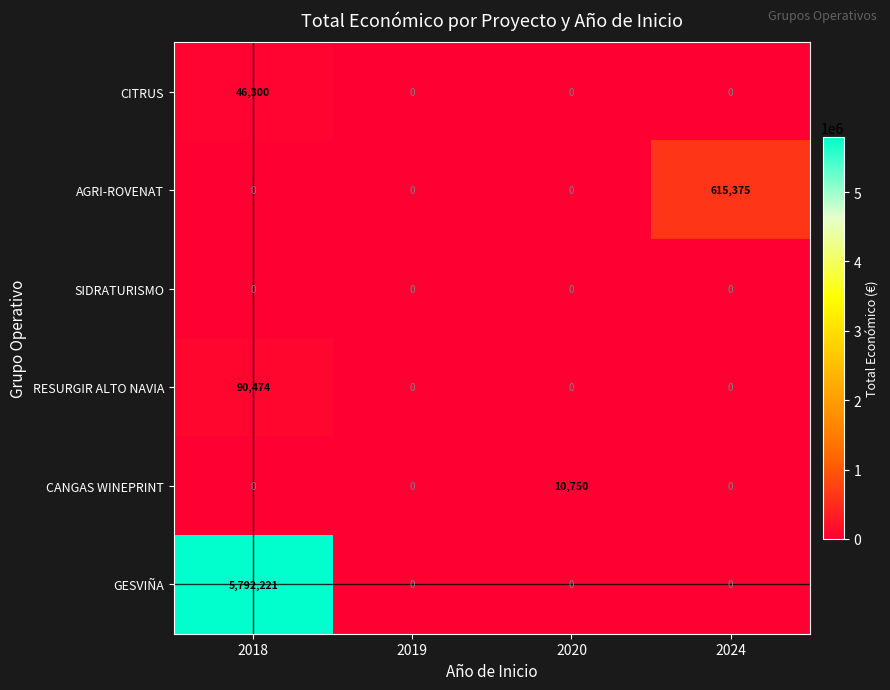

Count the number of categories in the chart.

4